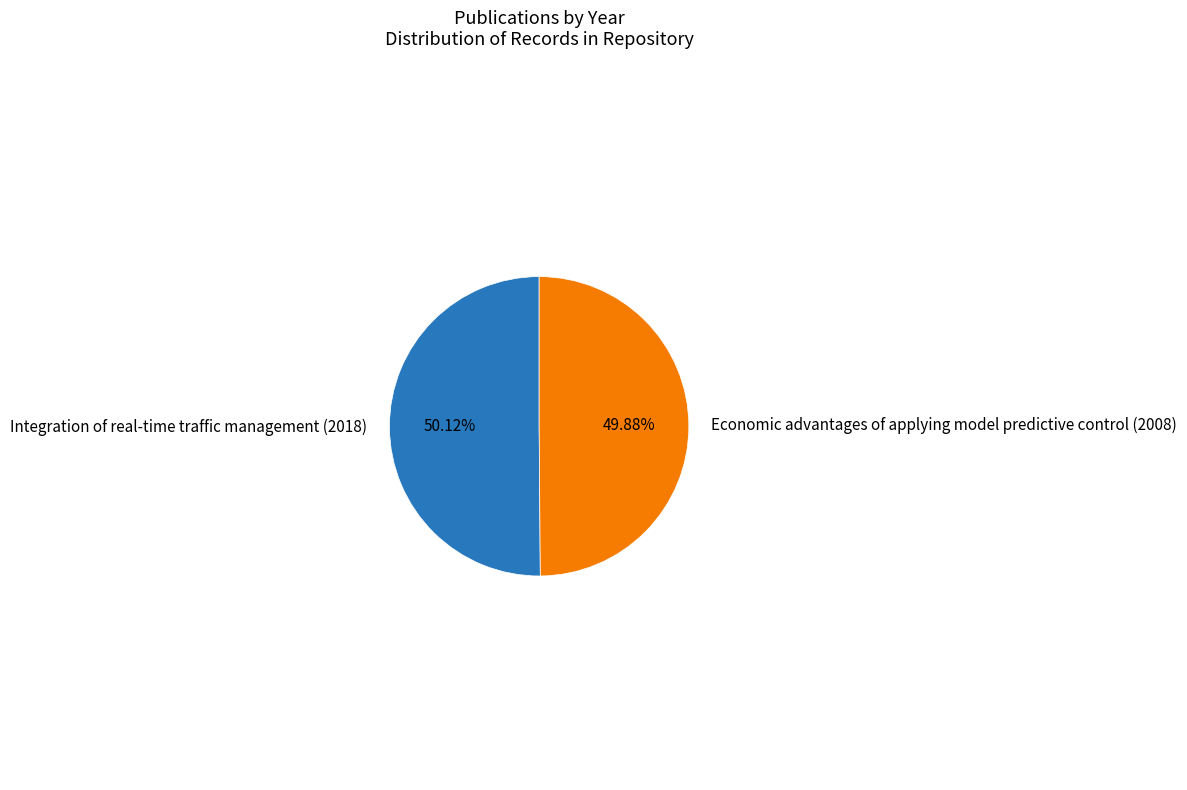

True or false: Integration of real-time traffic management (2018) accounts for 50% of the total.

True